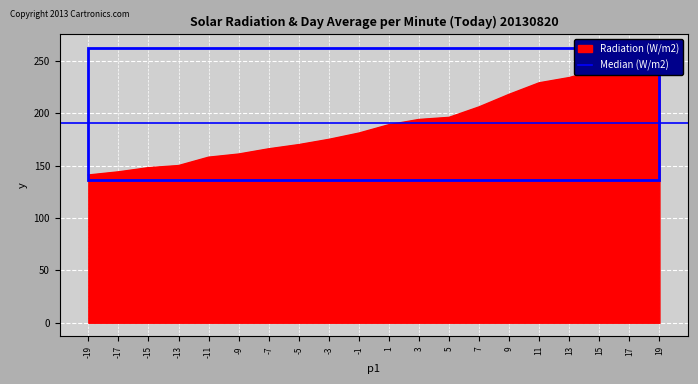

What is the maximum value shown in the chart?

257